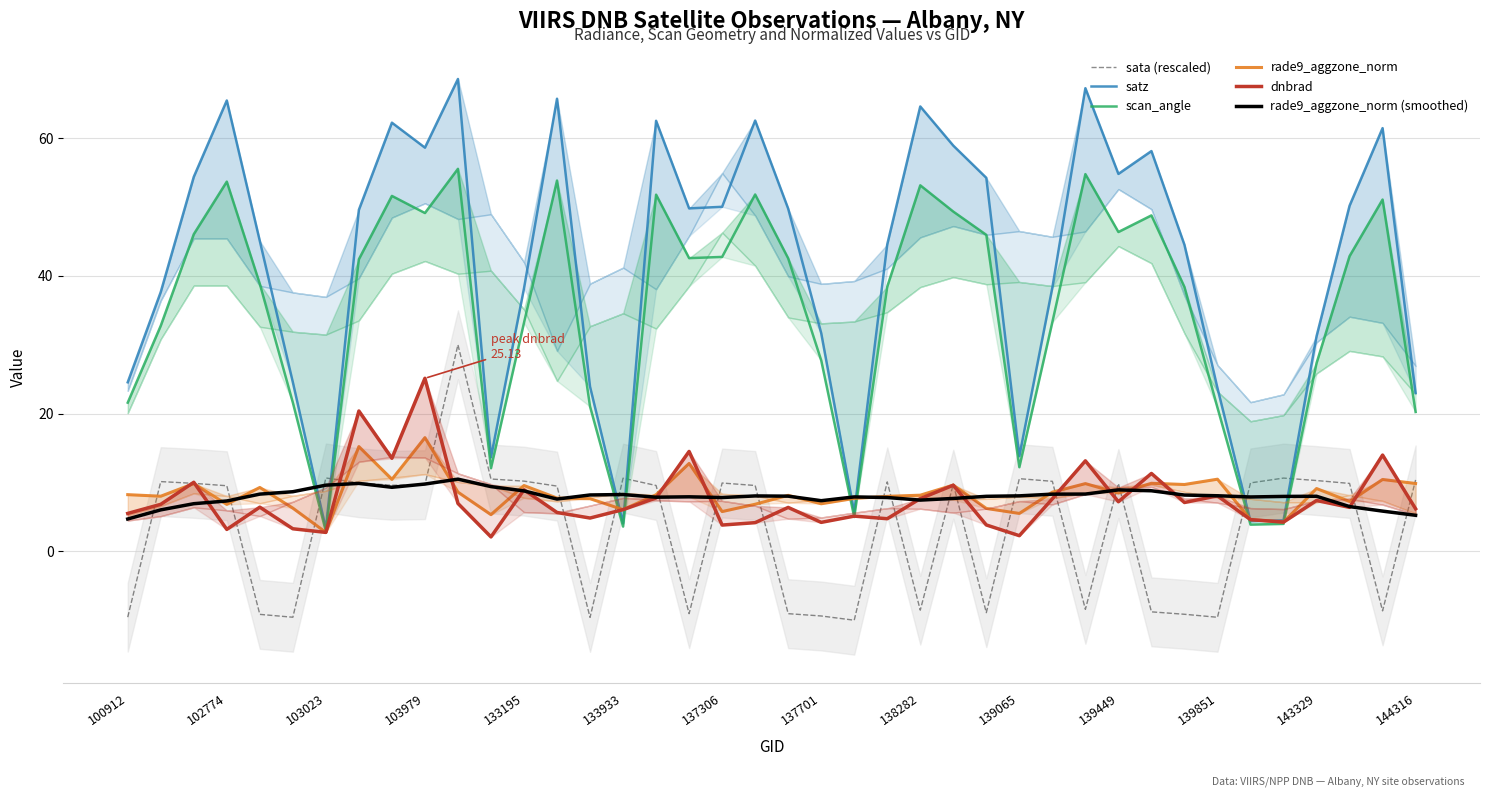

Does the chart display data point markers on the line(s)?

No